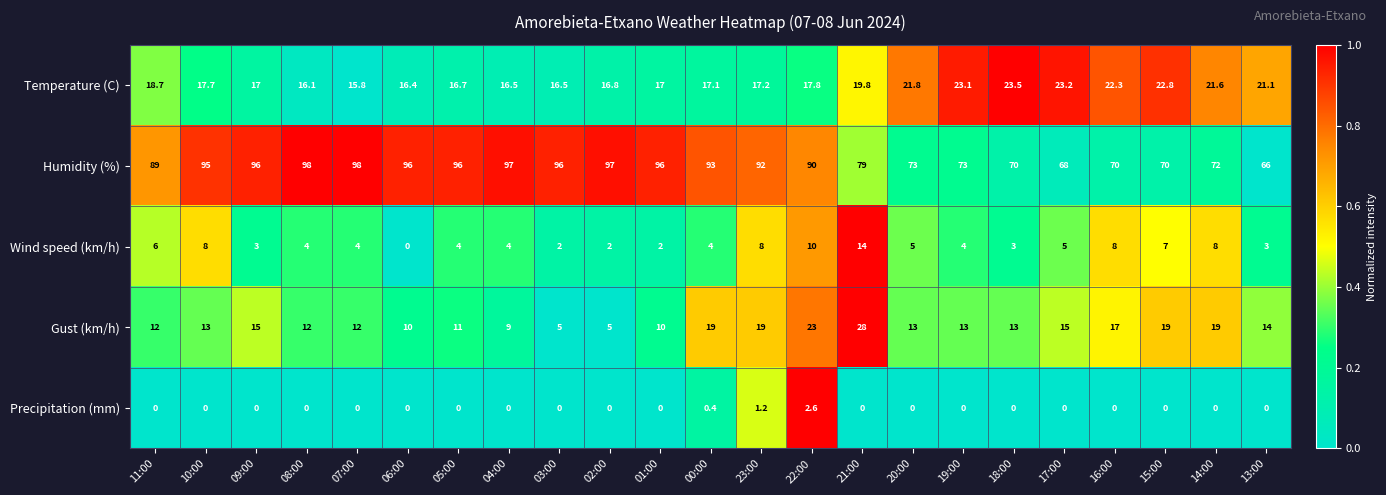

Read the Gust (km/h) value at 05:00.

11.0